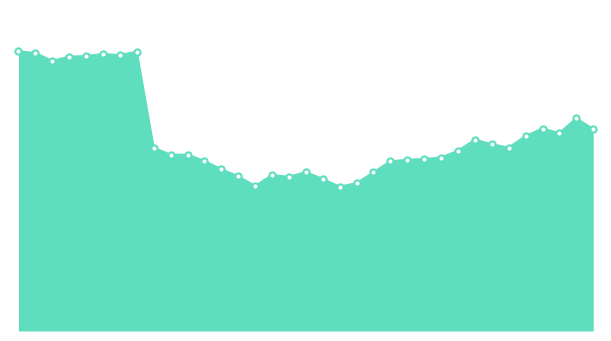

Does the chart have visible grid lines?

No